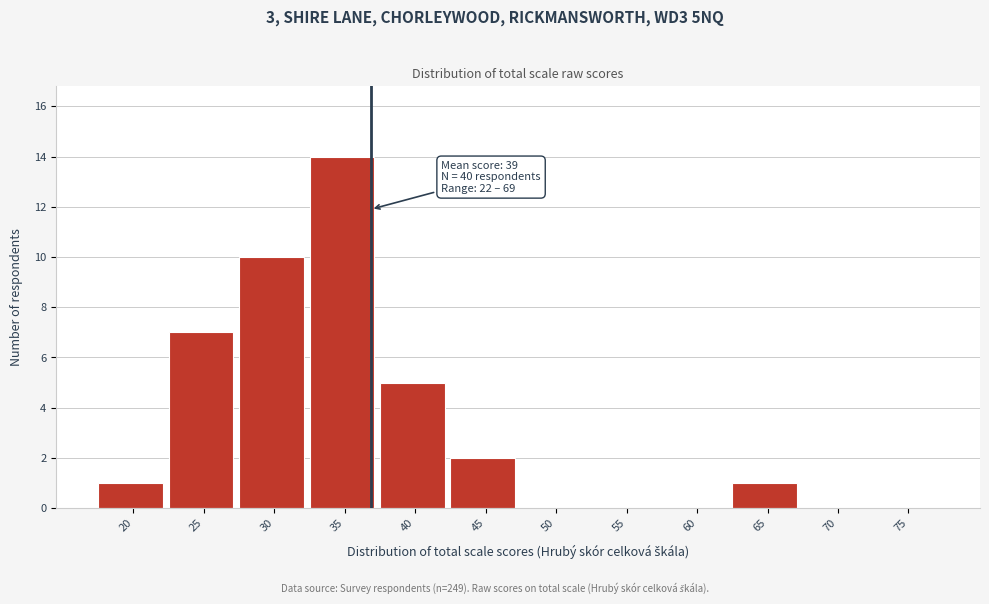

Reading right to left, what are all the values shown in this chart?

75=0	70=0	65=1	60=0	55=0	50=0	45=2	40=5	35=14	30=10	25=7	20=1